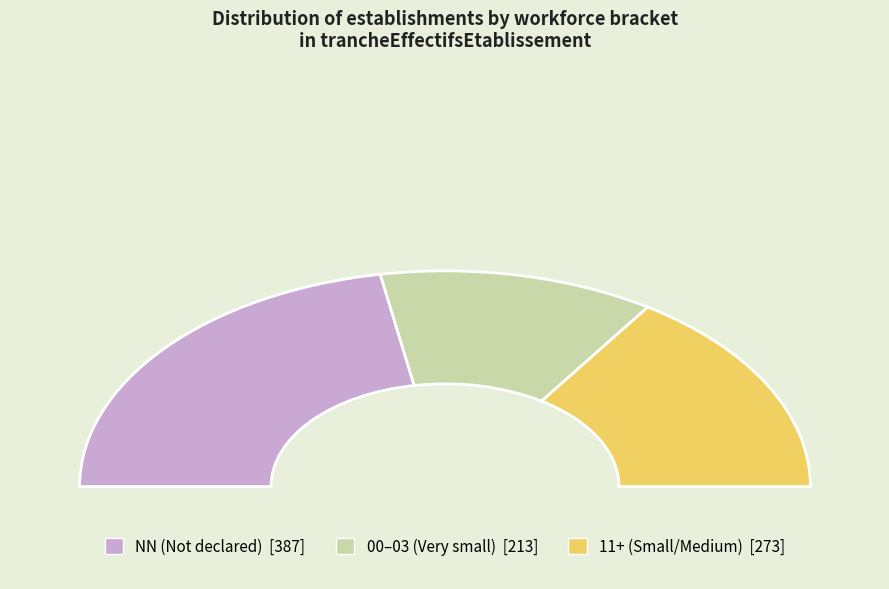

Which slice is the largest?

NN